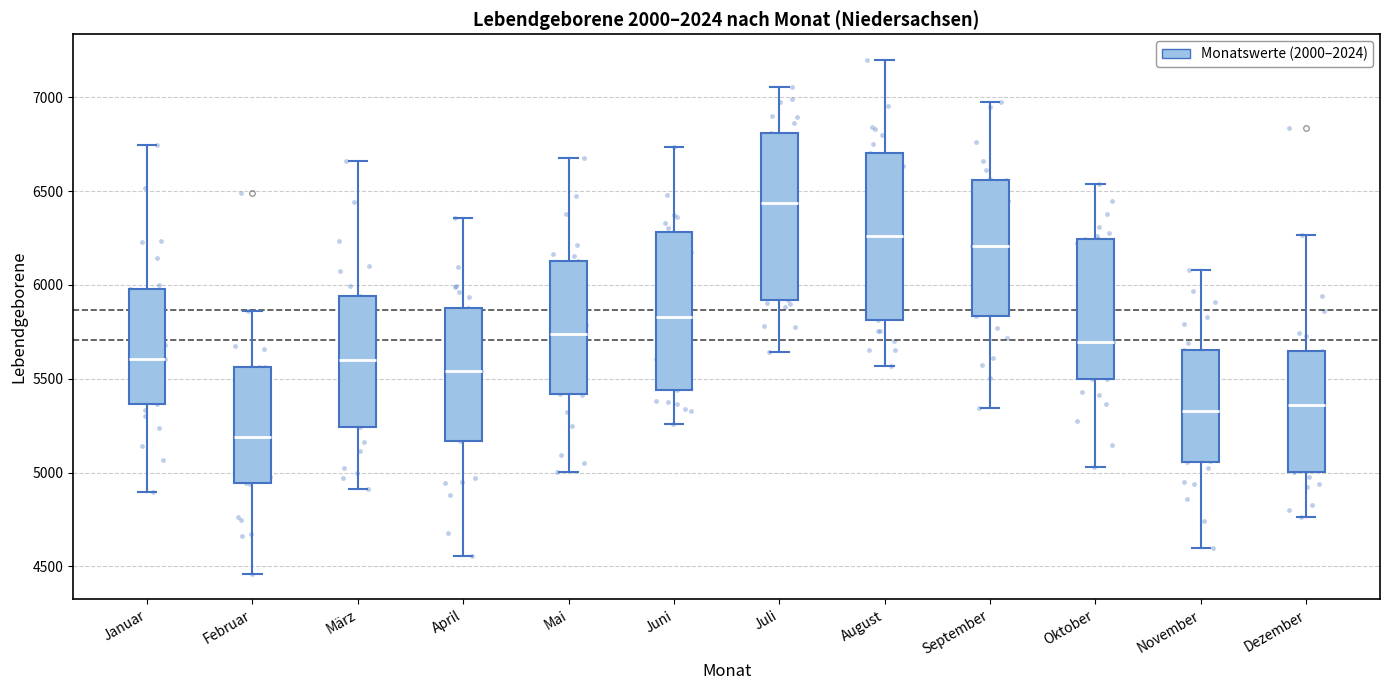

Where is the lower edge of the box for August on the y-axis? The values are not printed on the chart, so give them approximately, as read against the axis.

5800